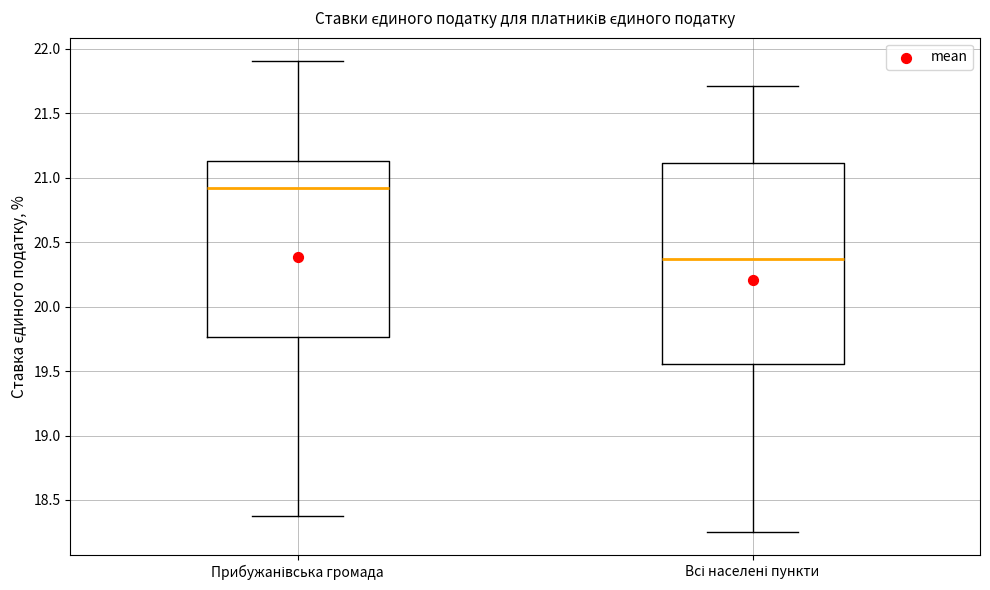

Reading left to right, transcribe this box plot: for each box, give where its median line is, the range the box spans, and where its two whiskers end, as read against the y-axis. The values are not printed on the chart, so give them approximately, as read against the axis.

Прибужанівська громада: median 20.90, box 19.75 to 21.15, whiskers 18.40 to 21.90
Всі населені пункти: median 20.35, box 19.55 to 21.10, whiskers 18.25 to 21.70